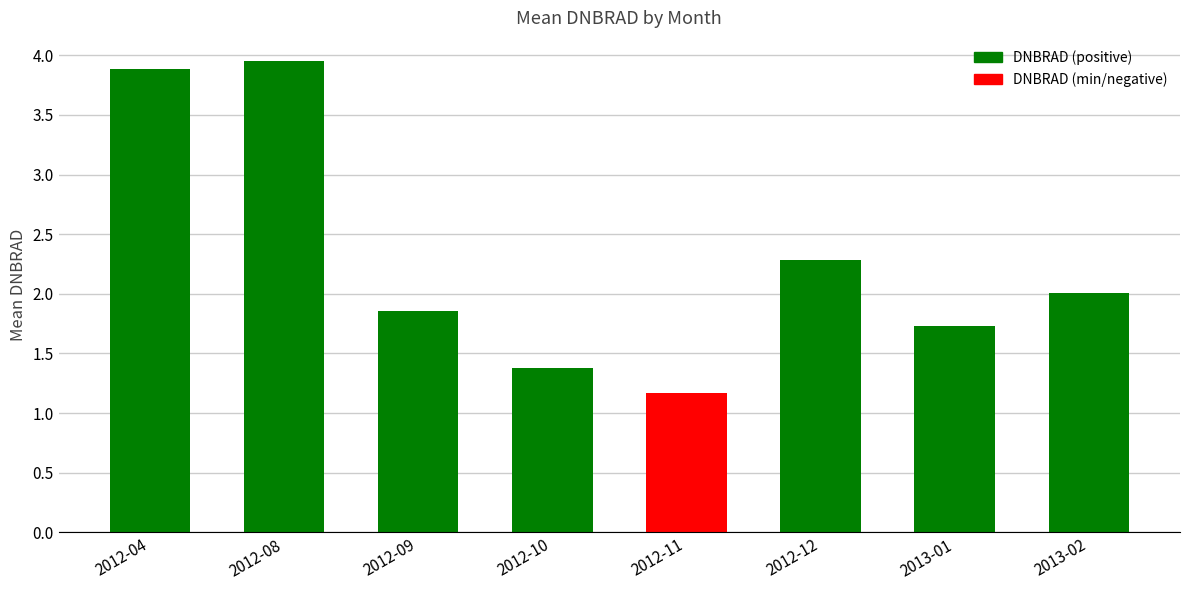

Rank the categories by value from lowest to highest.

2012-11, 2012-10, 2013-01, 2012-09, 2013-02, 2012-12, 2012-04, 2012-08